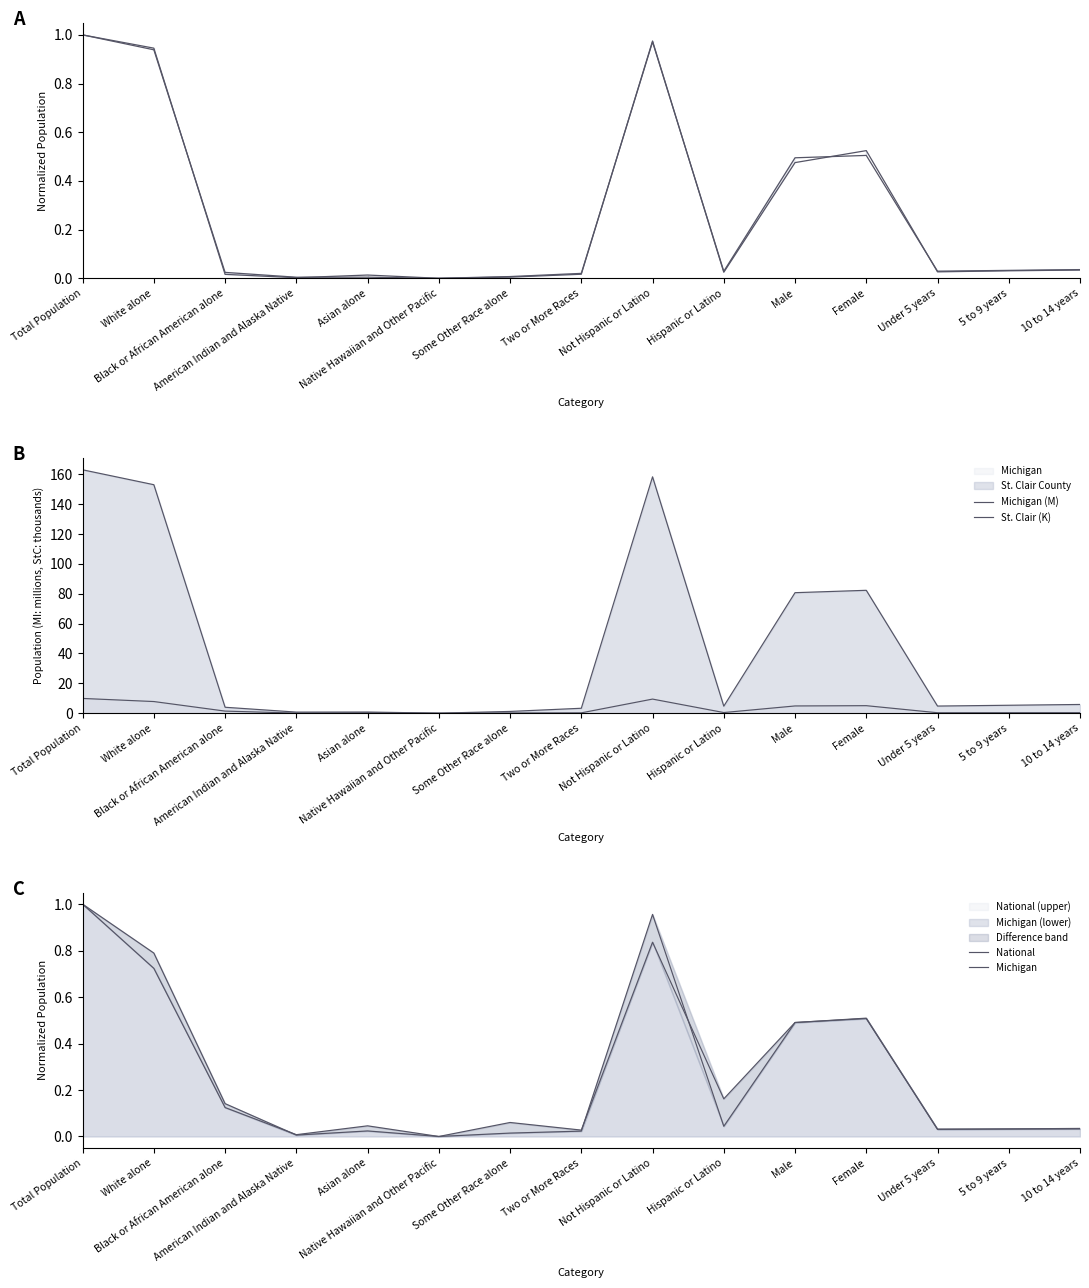

Rank the categories by St. Clair (K) value from highest to lowest.

Total Population, Not Hispanic or Latino, White alone, Female, Male, 10 to 14 years, 5 to 9 years, Under 5 years, Hispanic or Latino, Black or African American alone, Two or More Races, Some Other Race alone, Asian alone, American Indian and Alaska Native, Native Hawaiian and Other Pacific